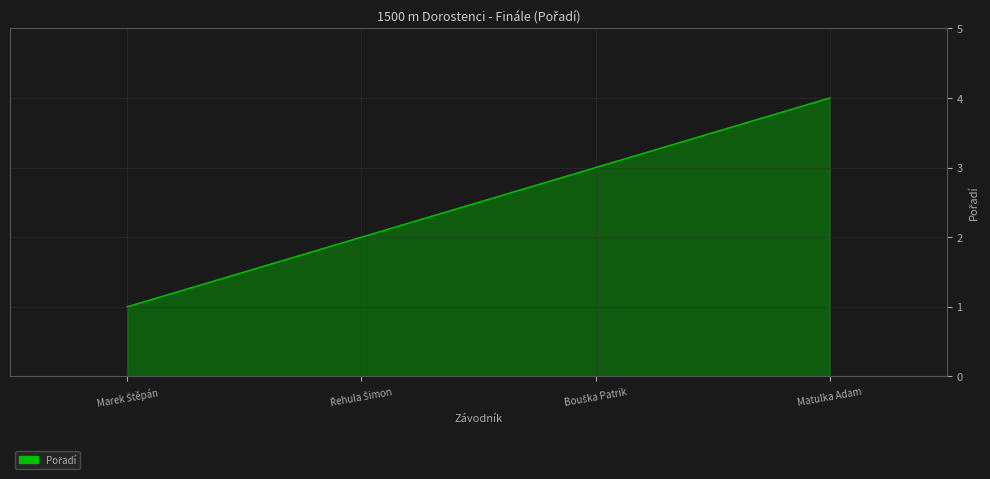

What is the greatest value displayed?

4